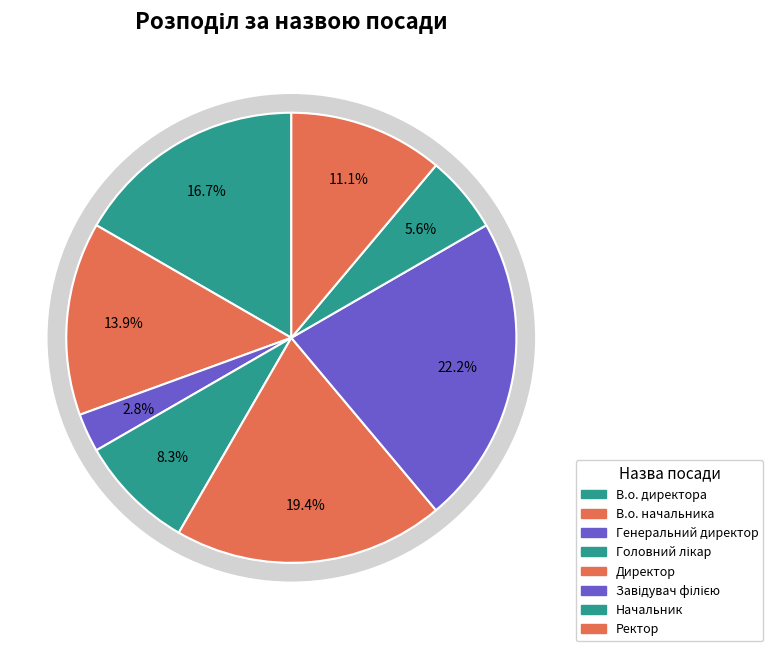

Between Директор and Завідувач філією, which is larger?

Завідувач філією